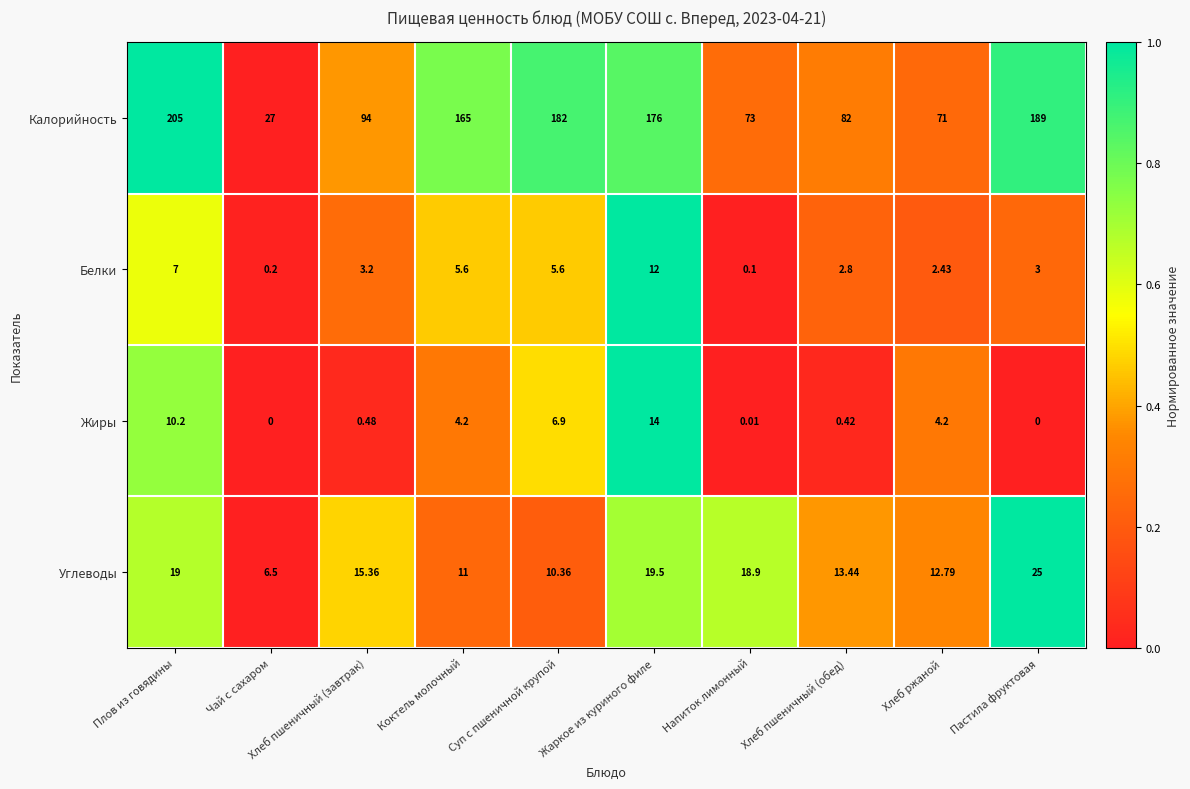

Which series has the largest total across all categories?

Калорийность